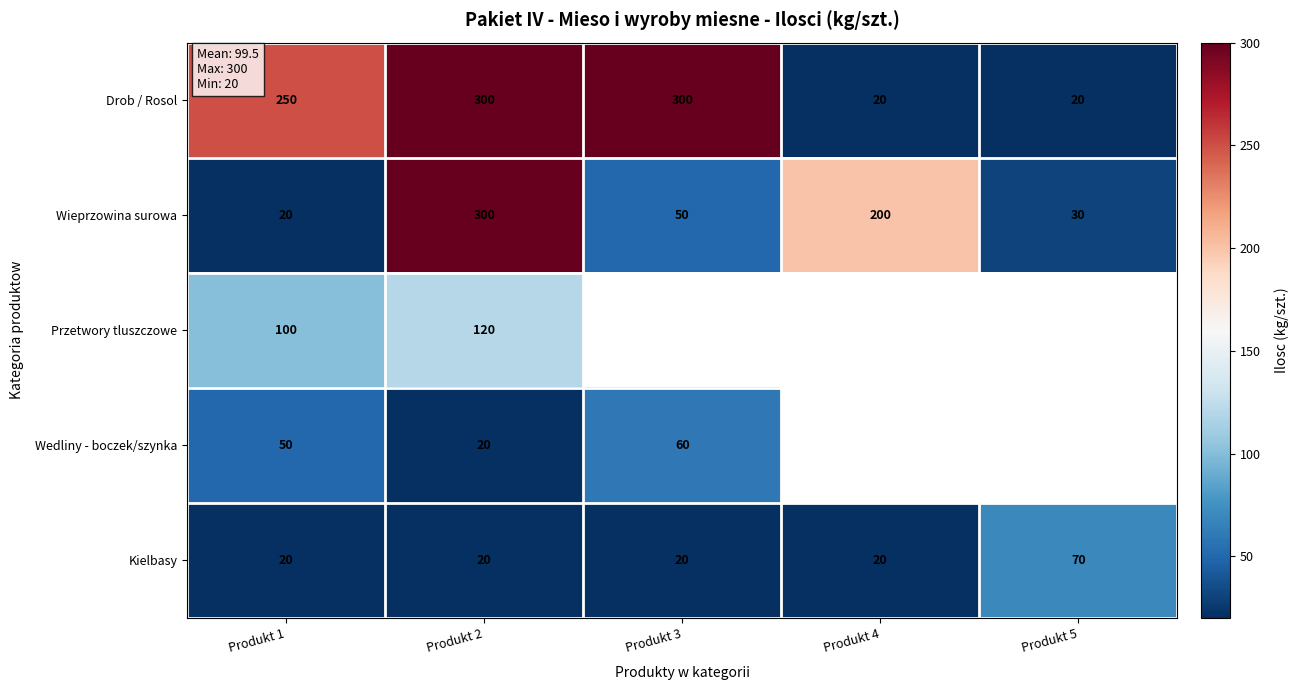

Rank the categories by Wieprzowina surowa value from highest to lowest.

Produkt 2, Produkt 4, Produkt 3, Produkt 5, Produkt 1